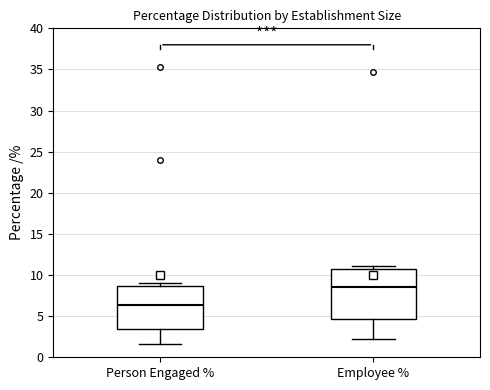

Which box has the highest median line?

Employee %